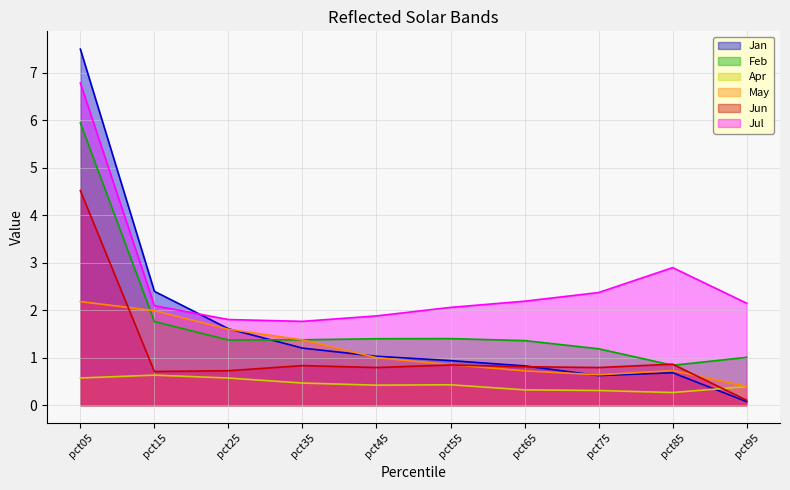

At which category is the sum across all series the highest?

pct05